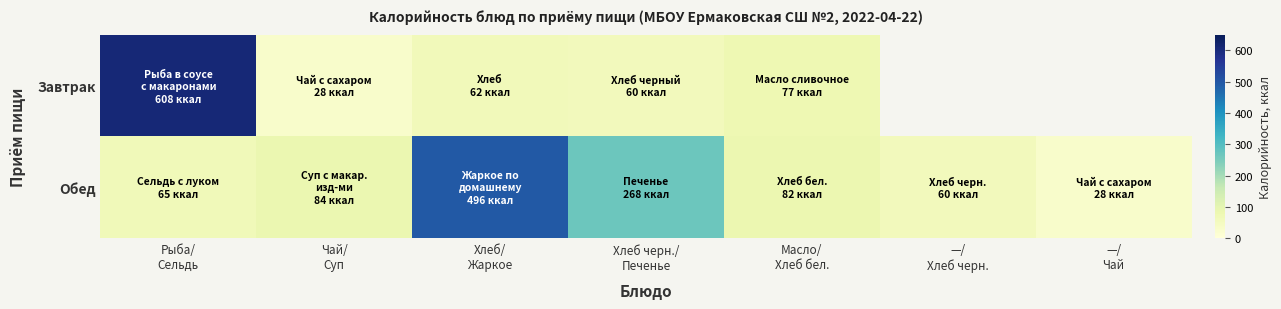

At how many categories does at least one series exceed 463?

2